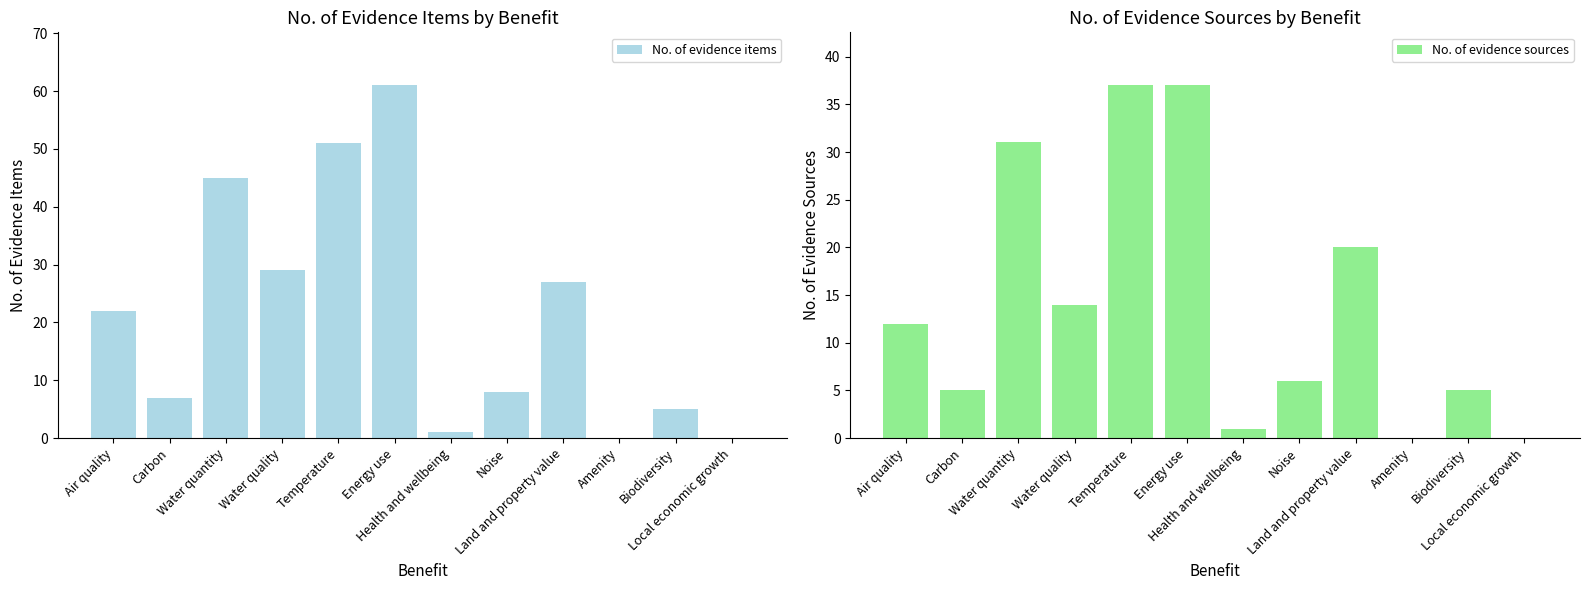

What is the sum of all No. of evidence items values?

256